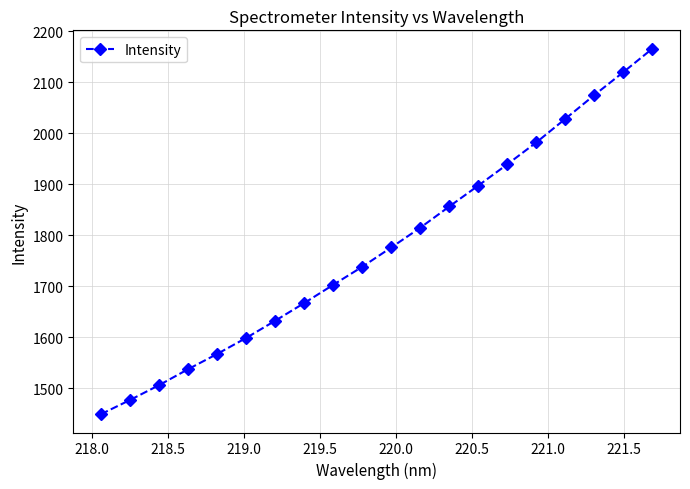

What is the difference between the maximum and second lowest values?

689.0